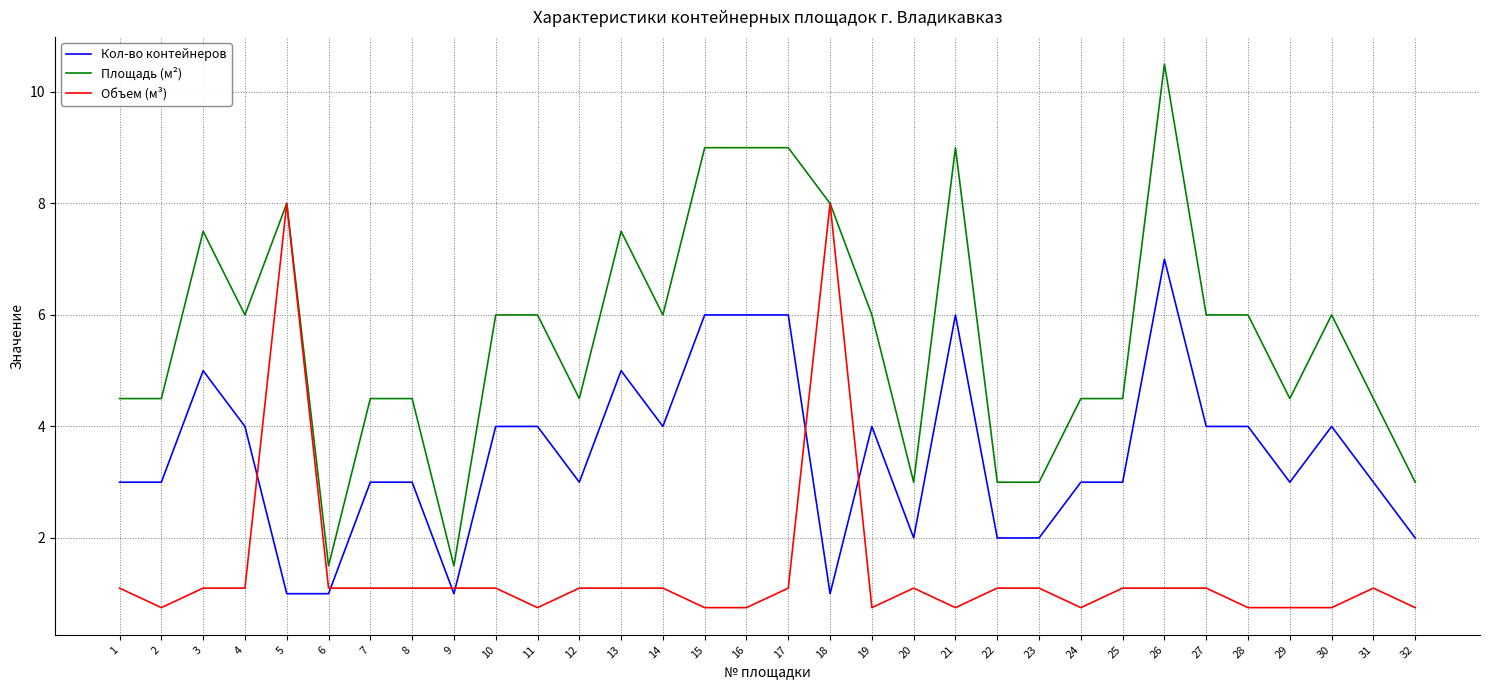

What is the total value across all series at 9?

3.6